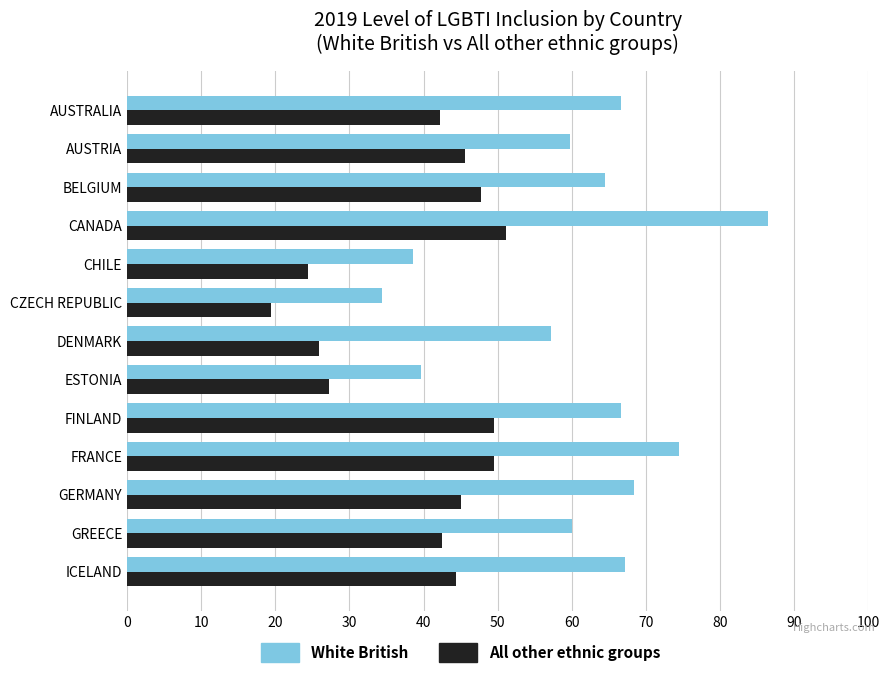

How many values in the White British series are below 64?

6